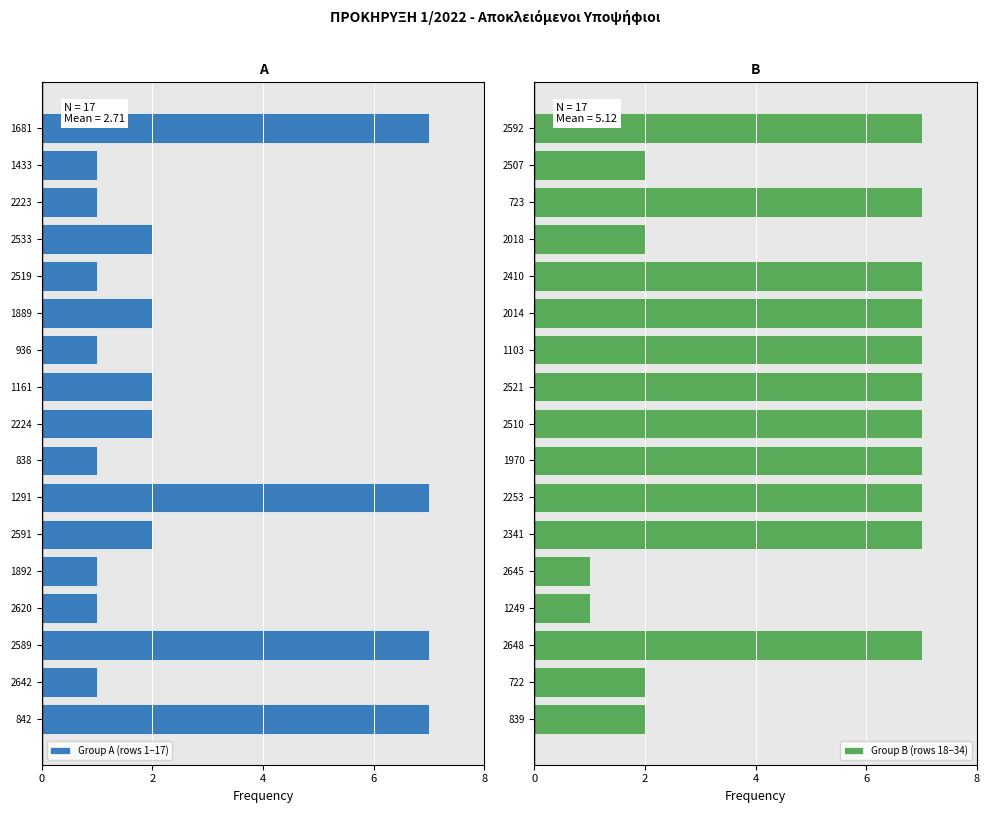

The Group B (rows 18–34) series shows 2 at 722. True or false?

True